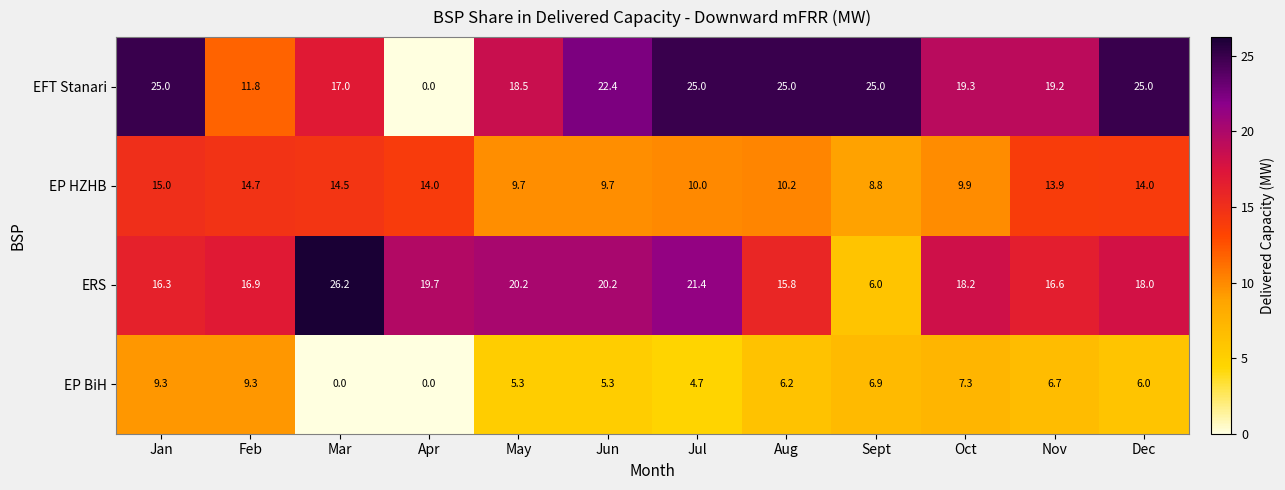

Where is EP BiH nearest to the value 4?

Jul